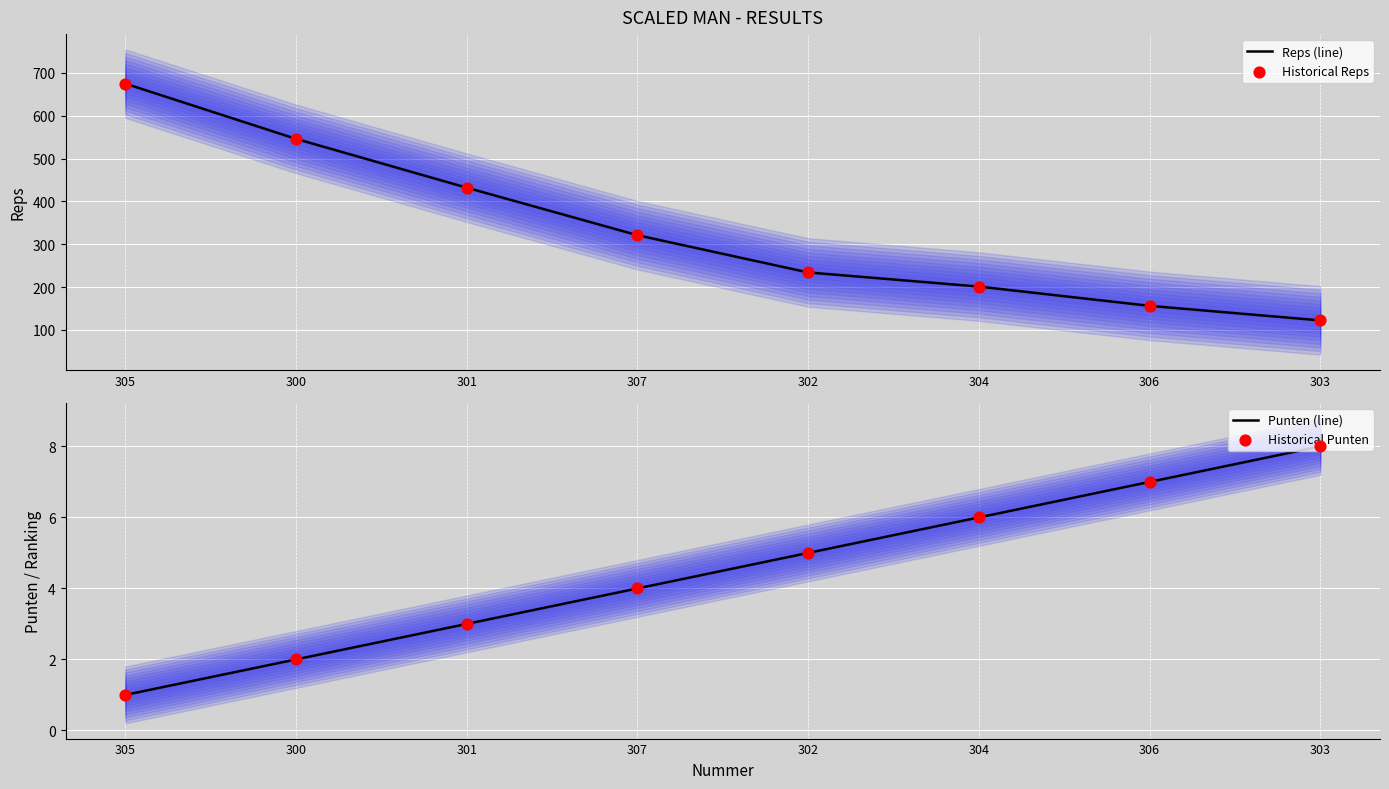

Is the value of Reps (line) at 302 greater than the value of Historical Reps at 306?

Yes